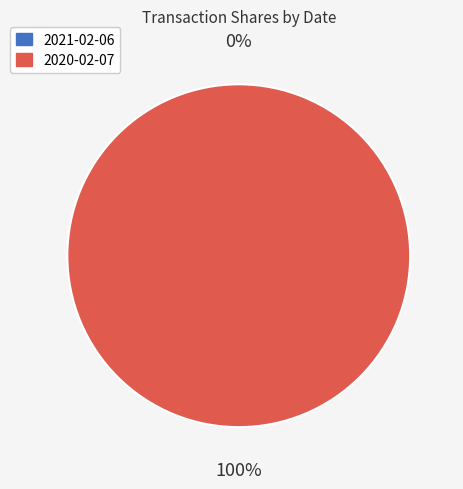

How many slices are in this pie chart?

2